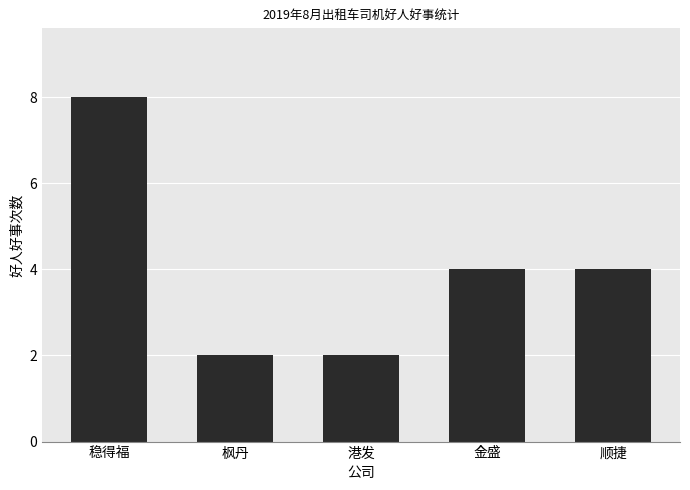

What is the change in value from 枫丹 to 金盛?

+2